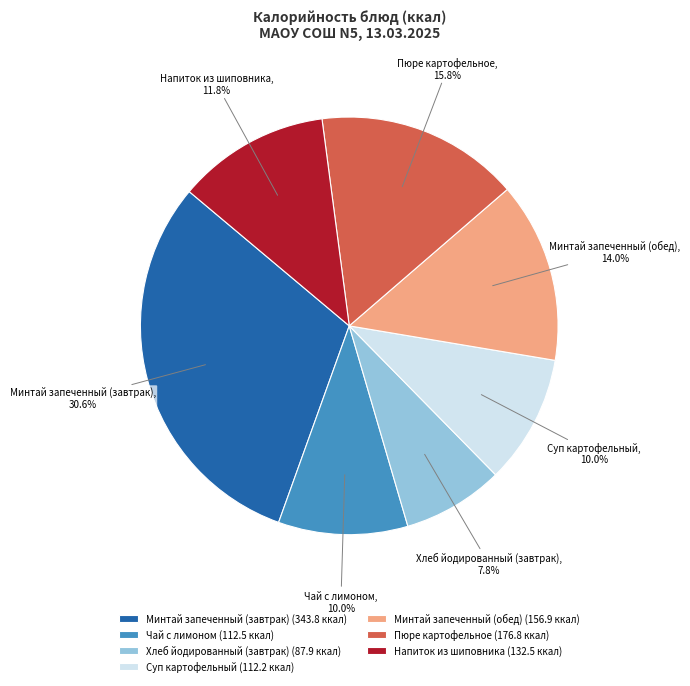

What percentage do Чай с лимоном and Минтай запеченный (обед) together represent?

24.0%